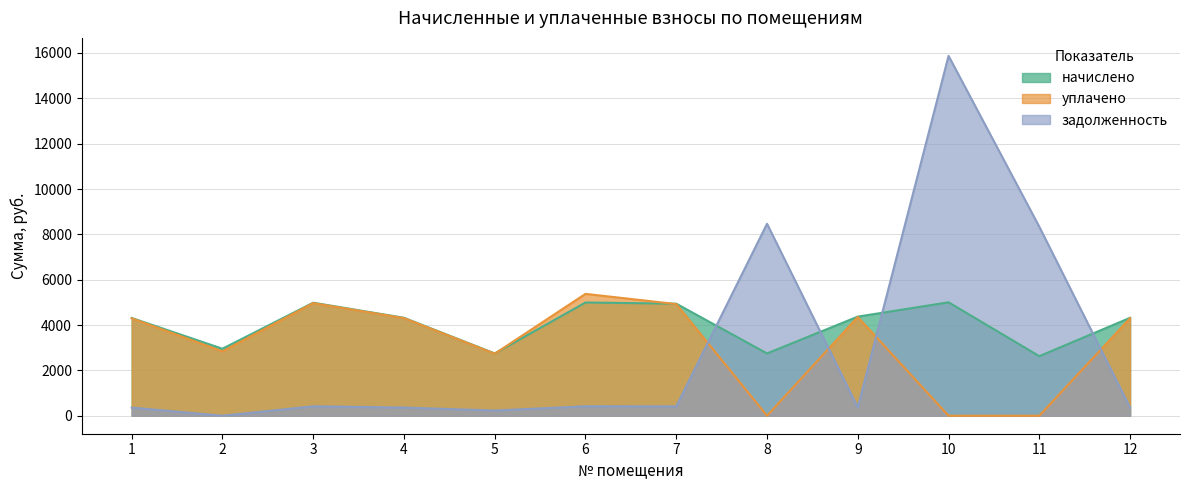

At which label does уплачено reach its peak?

6